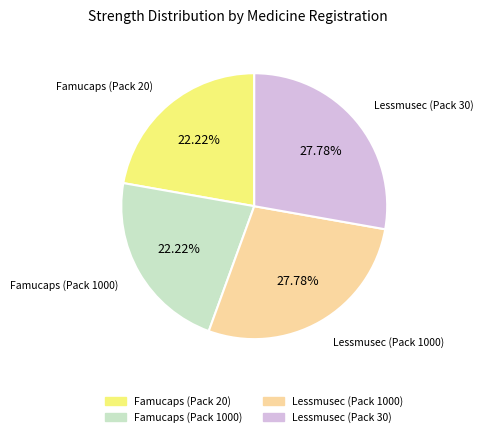

Is the sum of Lessmusec (Pack 1000) and Lessmusec (Pack 30) greater than half?

Yes